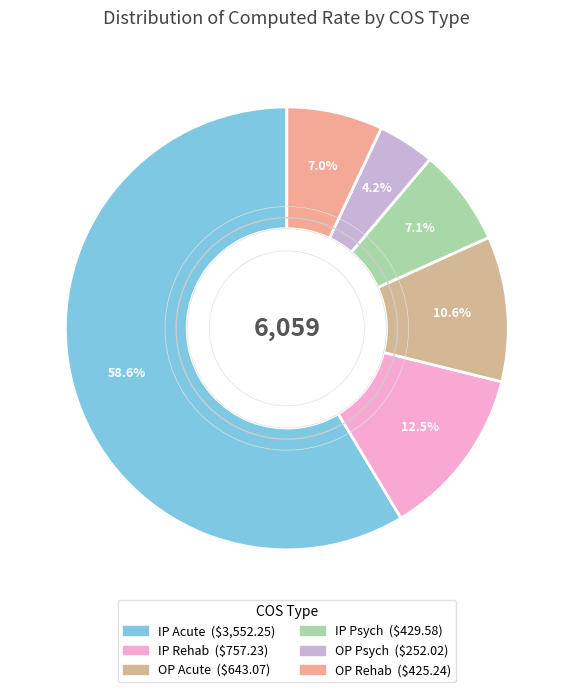

What is the ratio of the value at IP Rehab to the value at IP Psych?

1.8